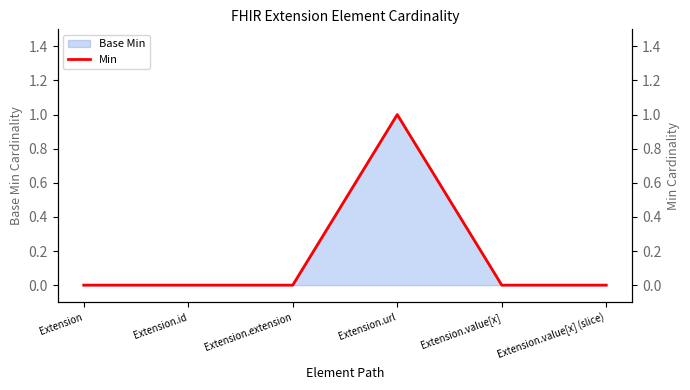

What is the difference between the maximum and minimum values?

1